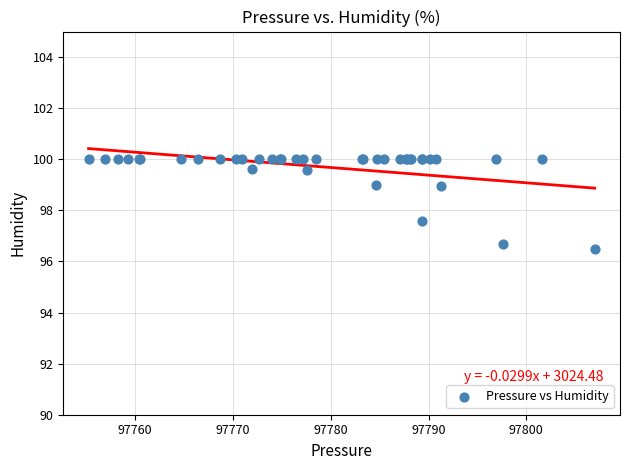

What Y value in the scatter plot is closest to 98?

97.6